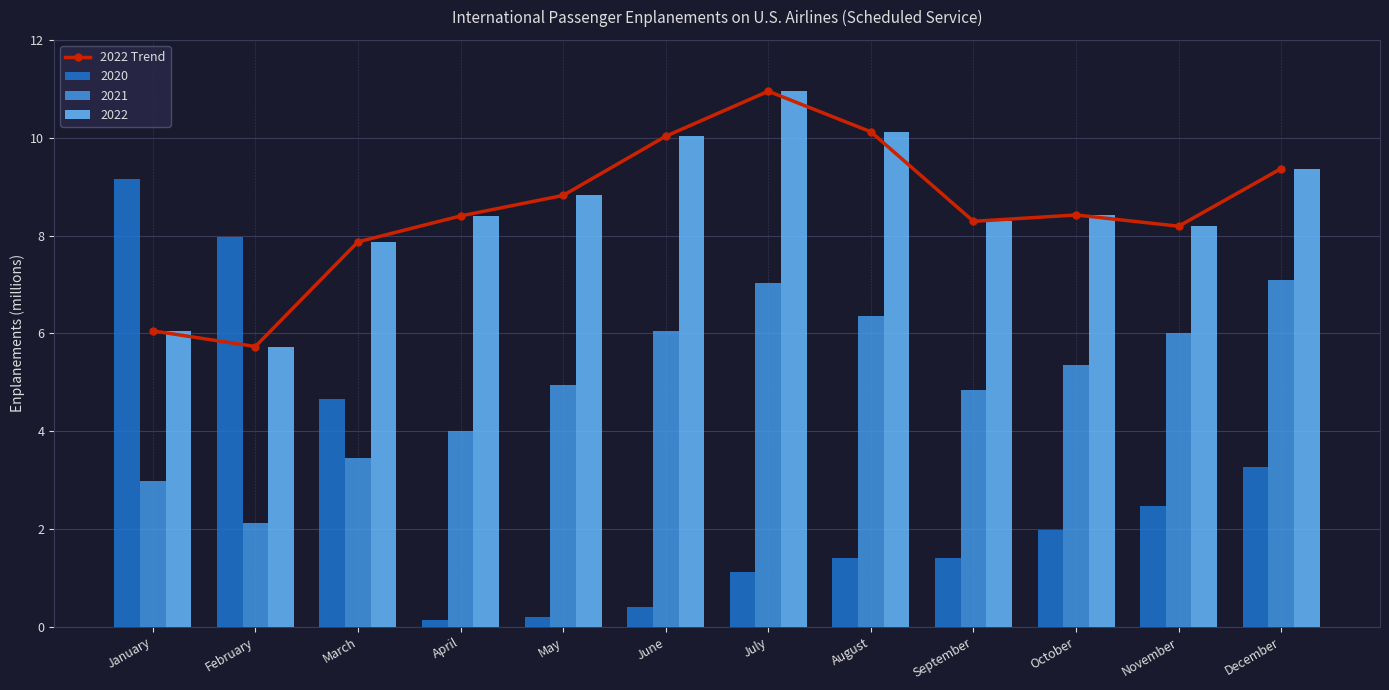

What is the average value?

8.5